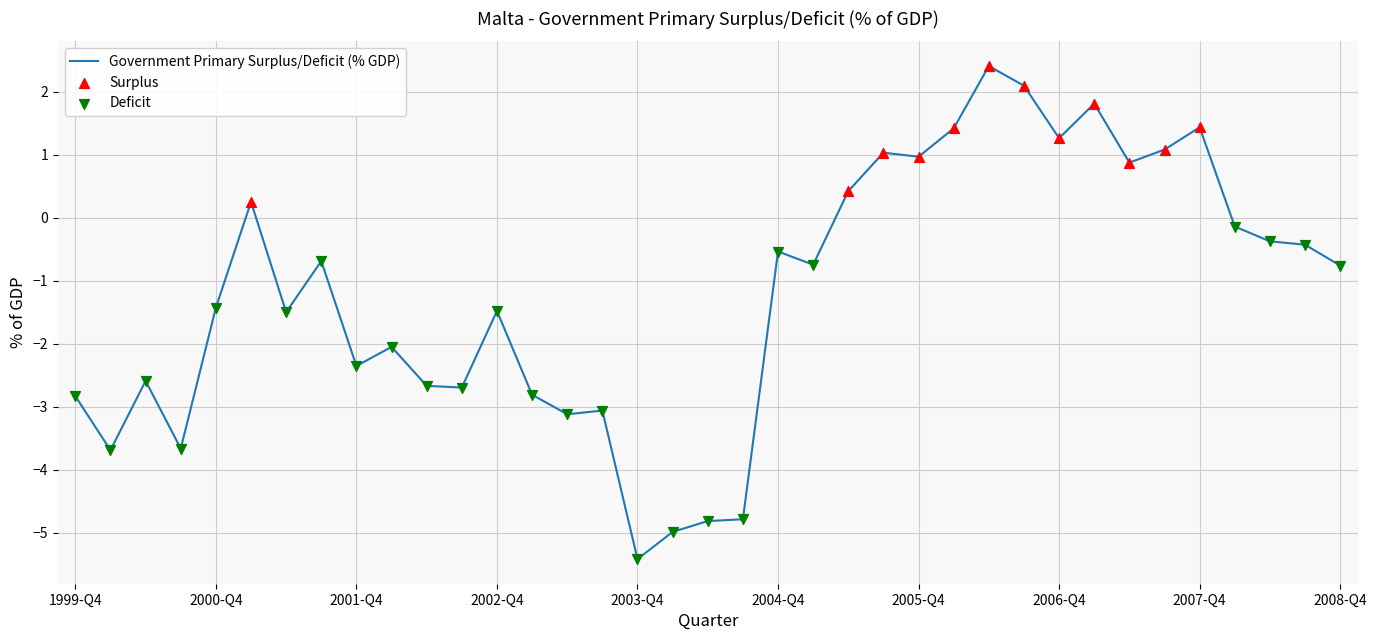

What is the difference between the maximum and minimum values?

7.8